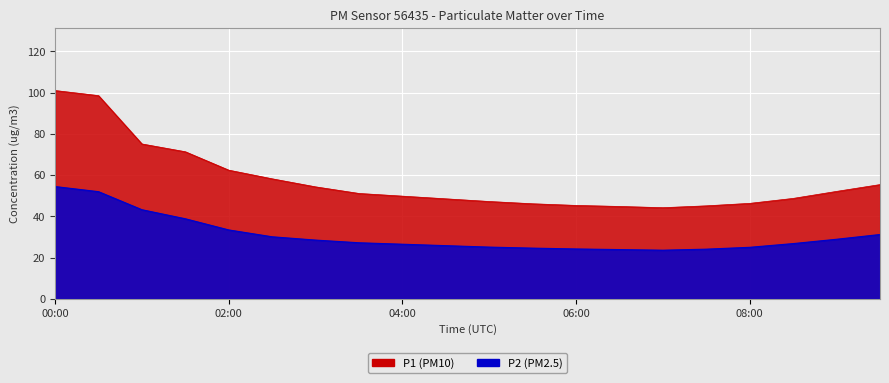

True or false: P1 and P2 cross at least once.

False